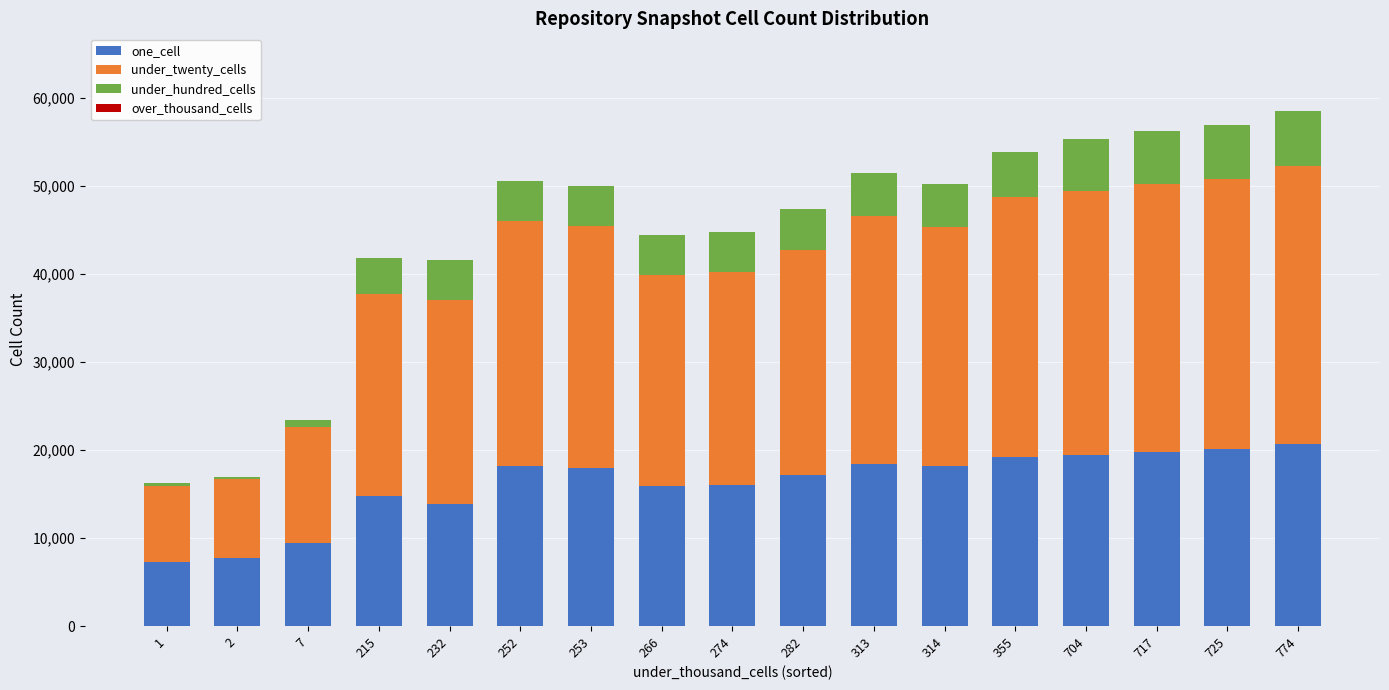

What is the highest value of the one_cell series?

20666